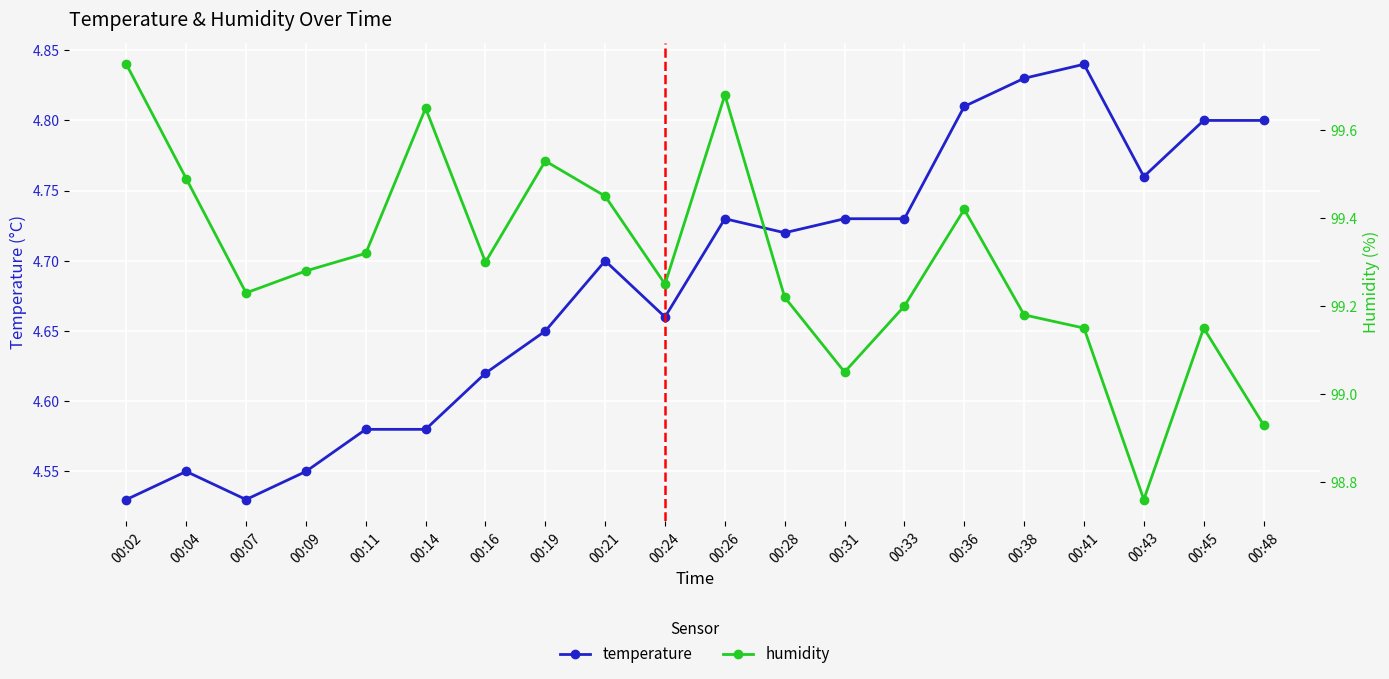

True or false: temperature and humidity intersect in this chart.

False